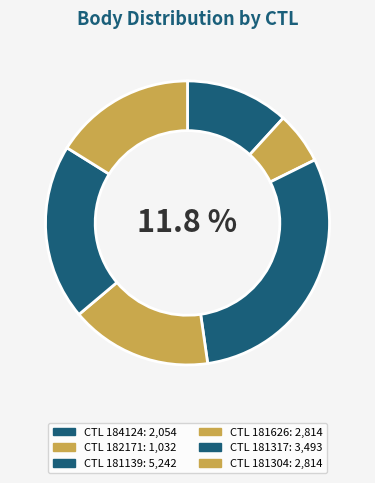

How many slices are in this pie chart?

6